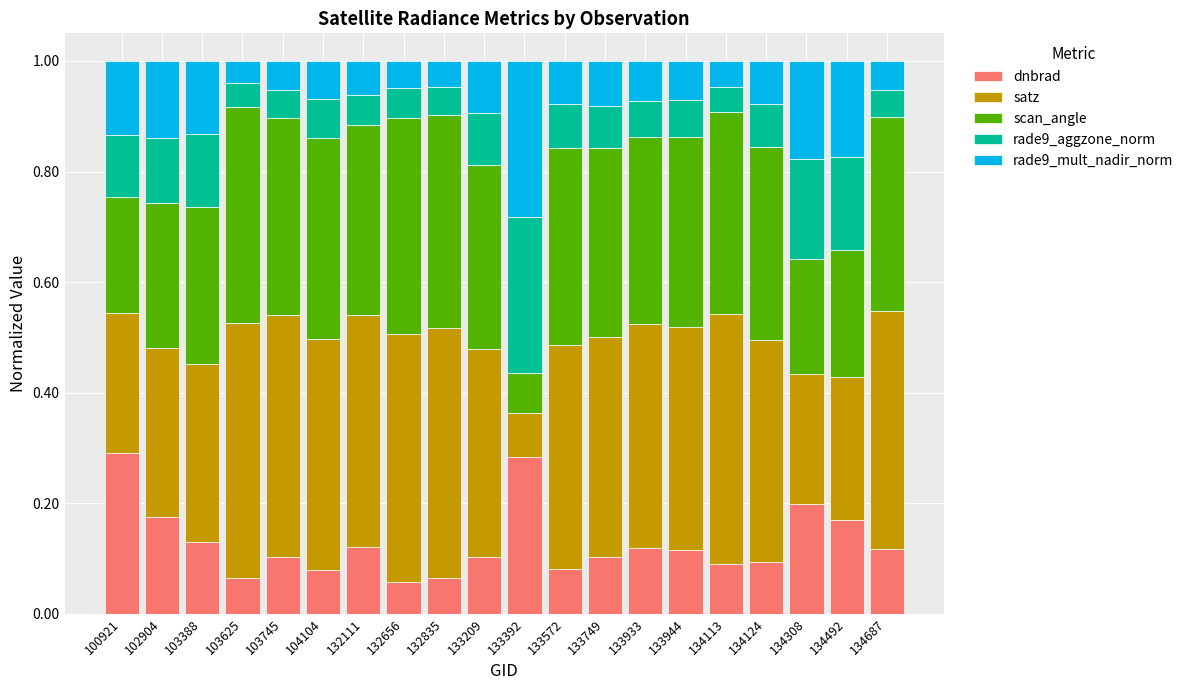

Is it true that dnbrad equals 0.3 at 102904?

False